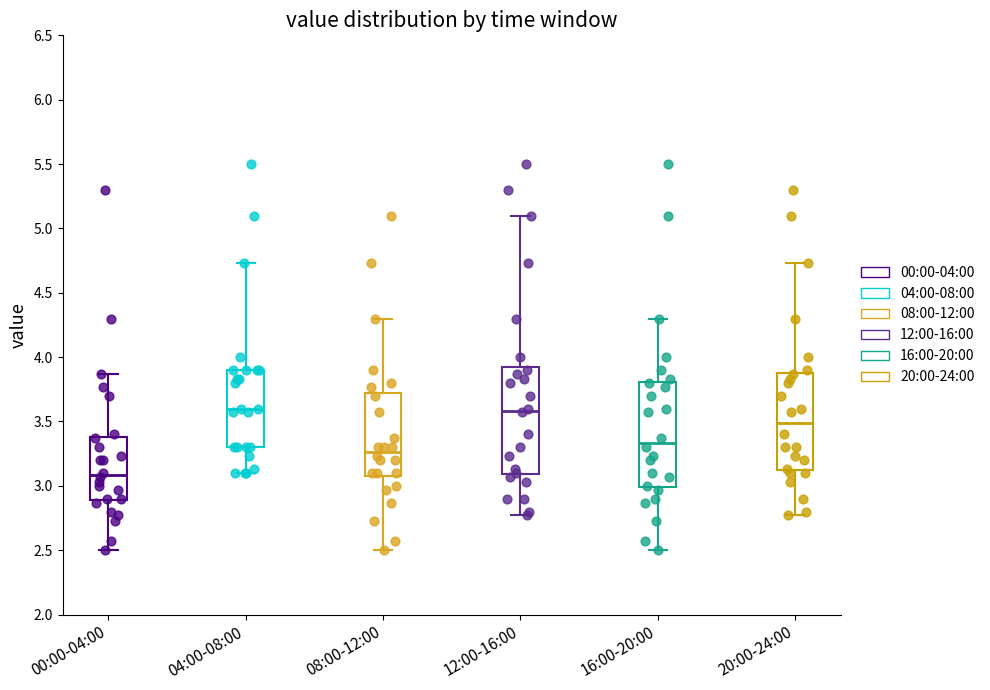

Reading left to right, read every box against the y-axis: the position of its median line, the range the box covers, and the ends of its whiskers. The values are not printed on the chart, so give them approximately, as read against the axis.

00:00-04:00: median 3.10, box 2.90 to 3.40, whiskers 2.50 to 3.85
04:00-08:00: median 3.60, box 3.30 to 3.90, whiskers 3.10 to 4.75
08:00-12:00: median 3.25, box 3.10 to 3.70, whiskers 2.50 to 4.30
12:00-16:00: median 3.60, box 3.10 to 3.95, whiskers 2.75 to 5.10
16:00-20:00: median 3.35, box 3.00 to 3.80, whiskers 2.50 to 4.30
20:00-24:00: median 3.50, box 3.10 to 3.90, whiskers 2.75 to 4.75